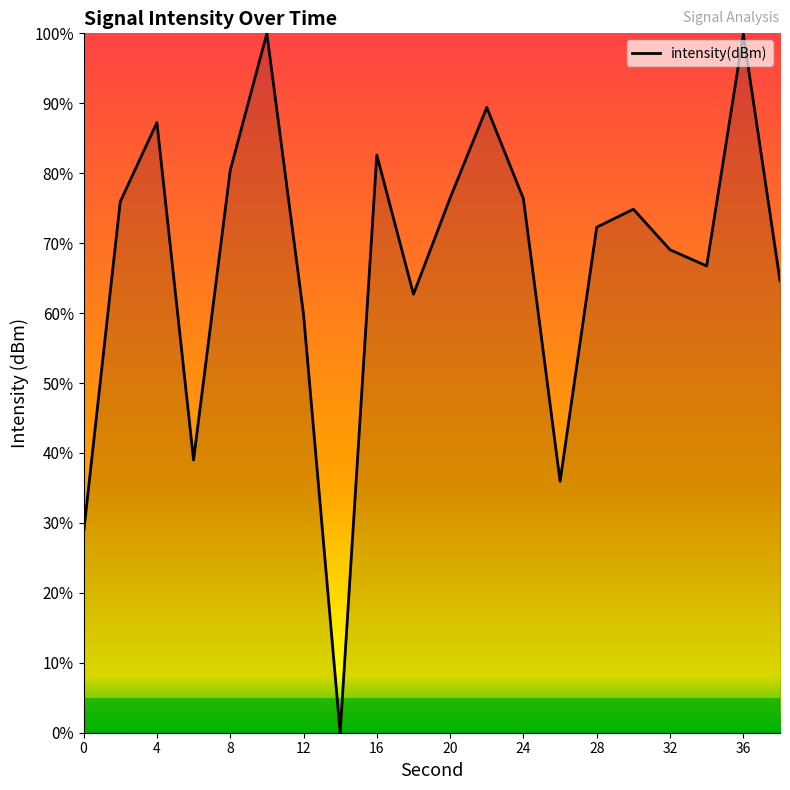

Does the chart display data point markers on the line(s)?

No